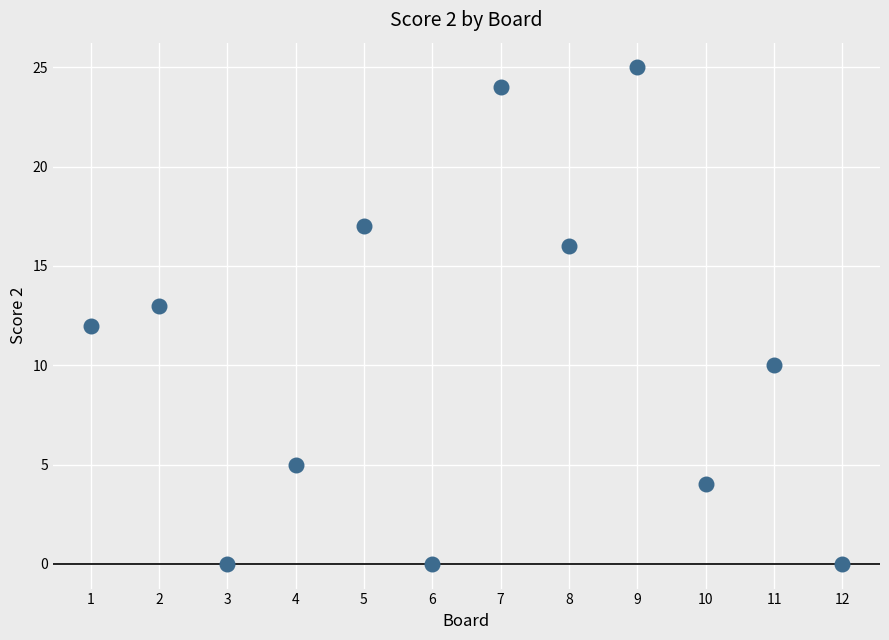

What is the range of Y values (max minus min)?

25